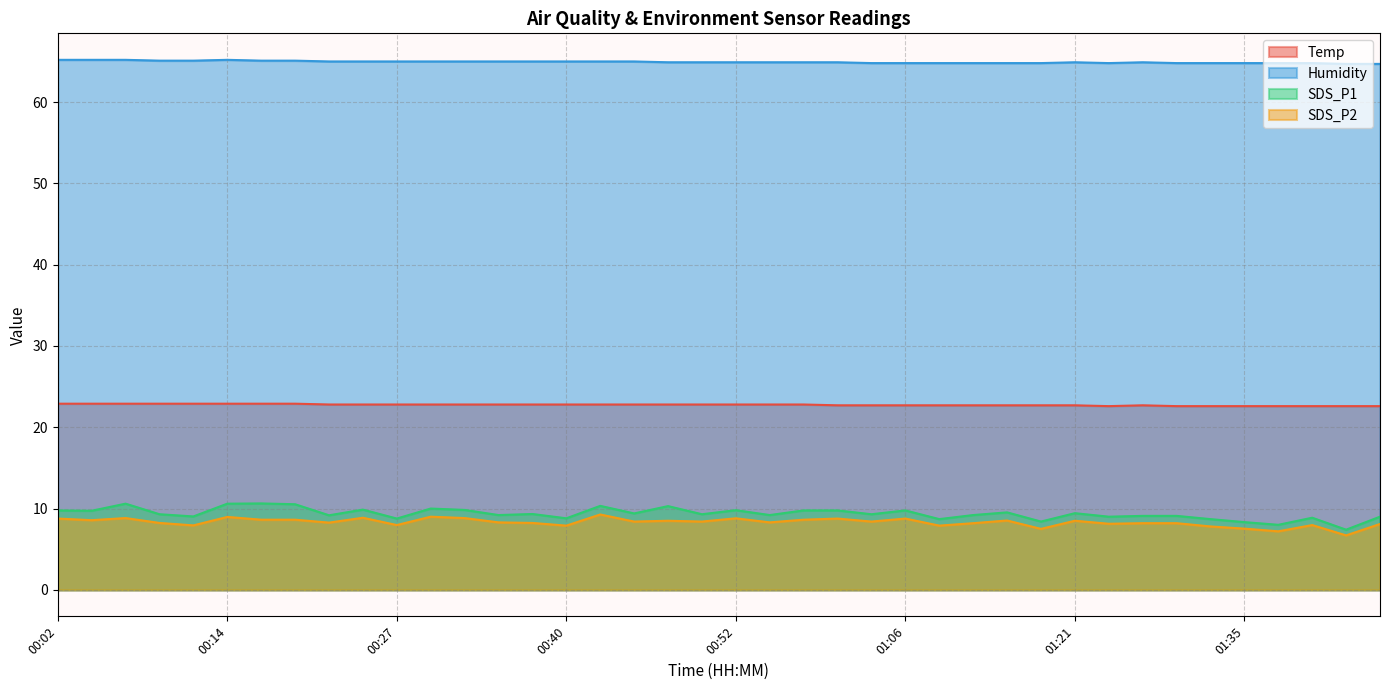

What is the approximate value of SDS_P1 at 00:58?

9.8